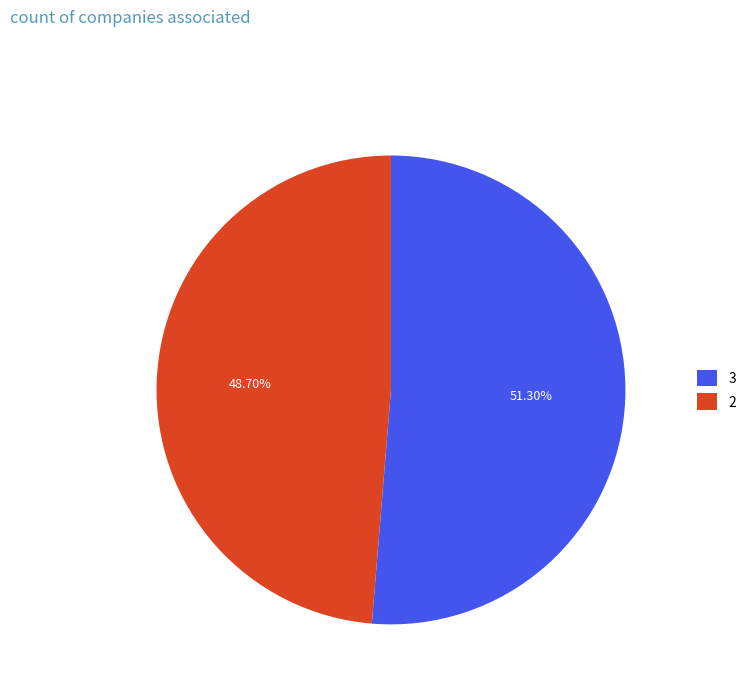

Which slice represents more than half of the pie?

3